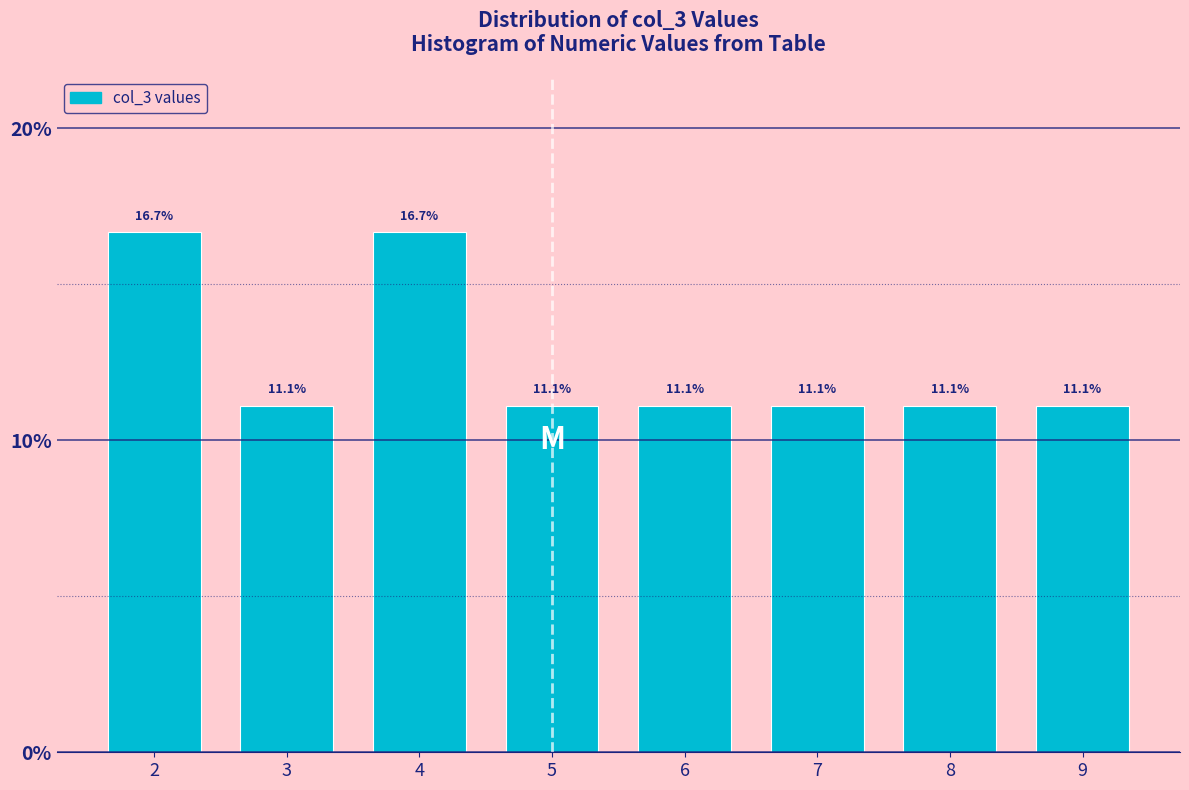

Reading left to right, list all the values displayed in this chart.

16.7	11.1	16.7	11.1	11.1	11.1	11.1	11.1